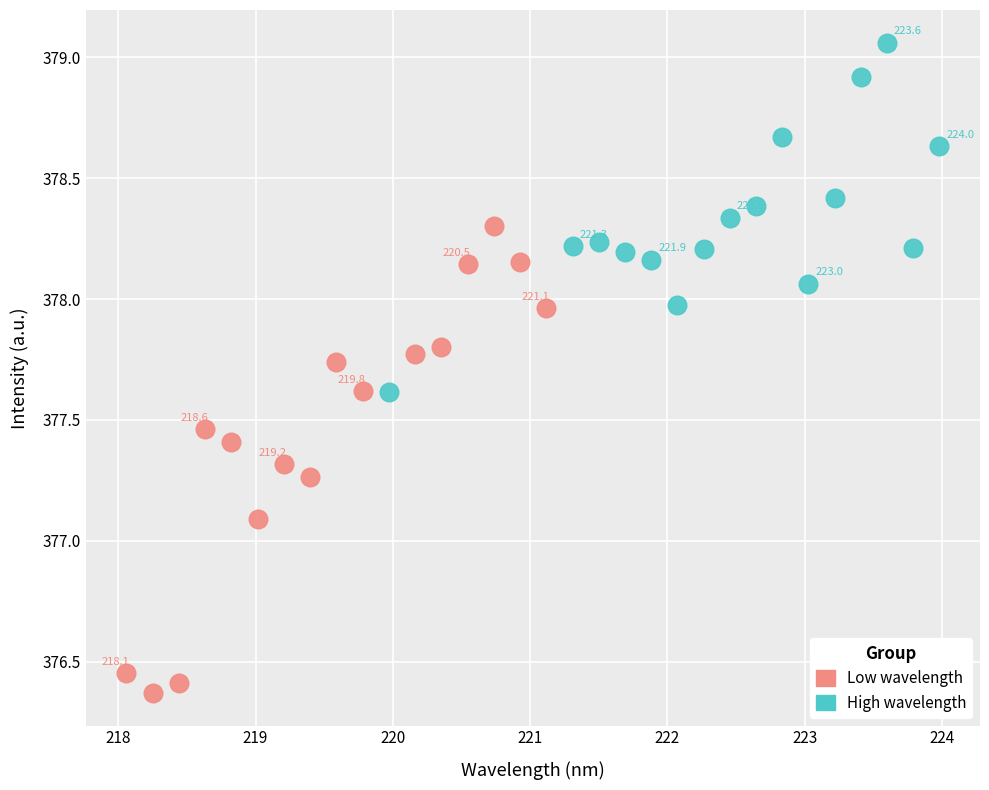

Which series reaches the maximum Y coordinate?

High wavelength